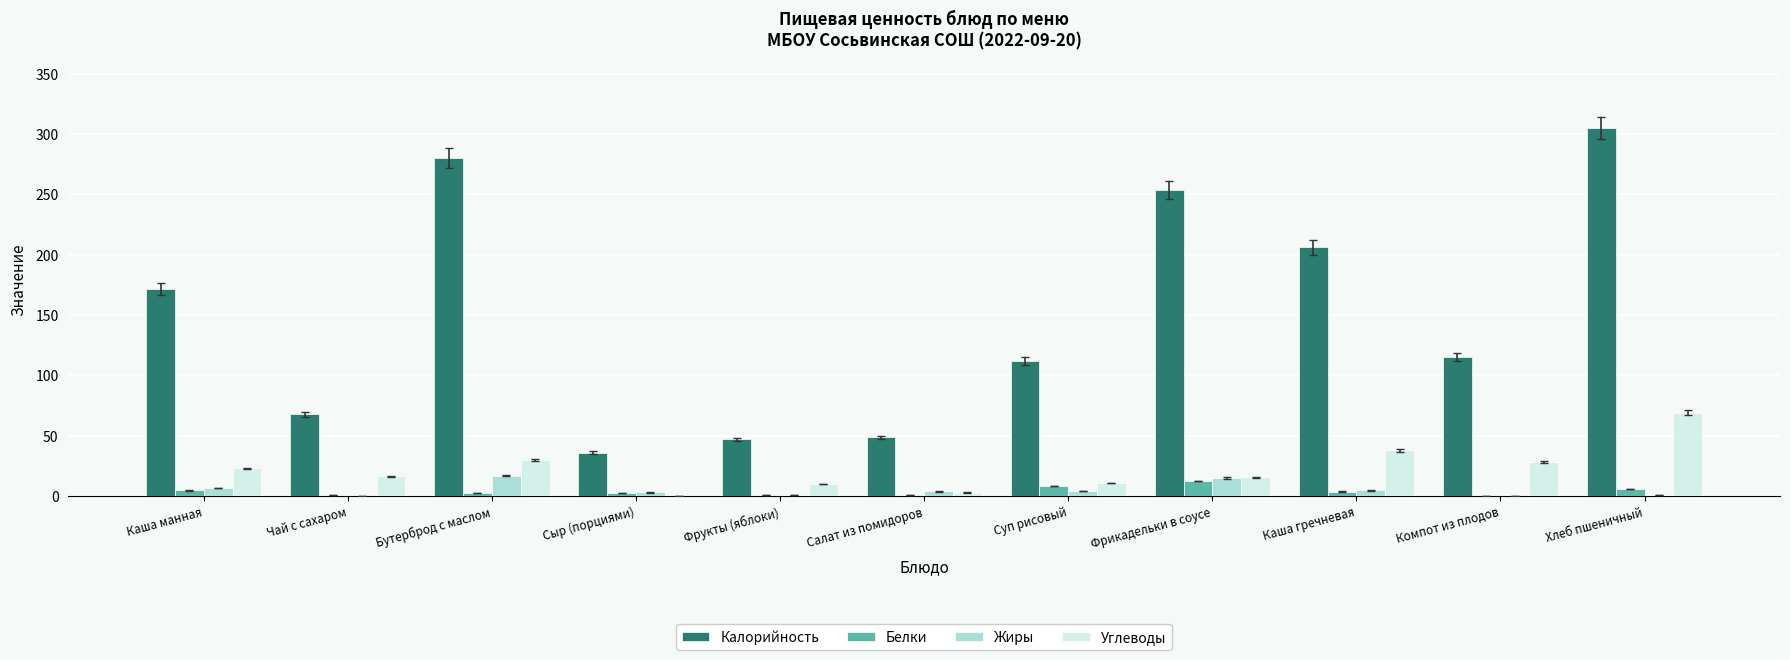

What is the total value across all series at Салат из помидоров?

55.7